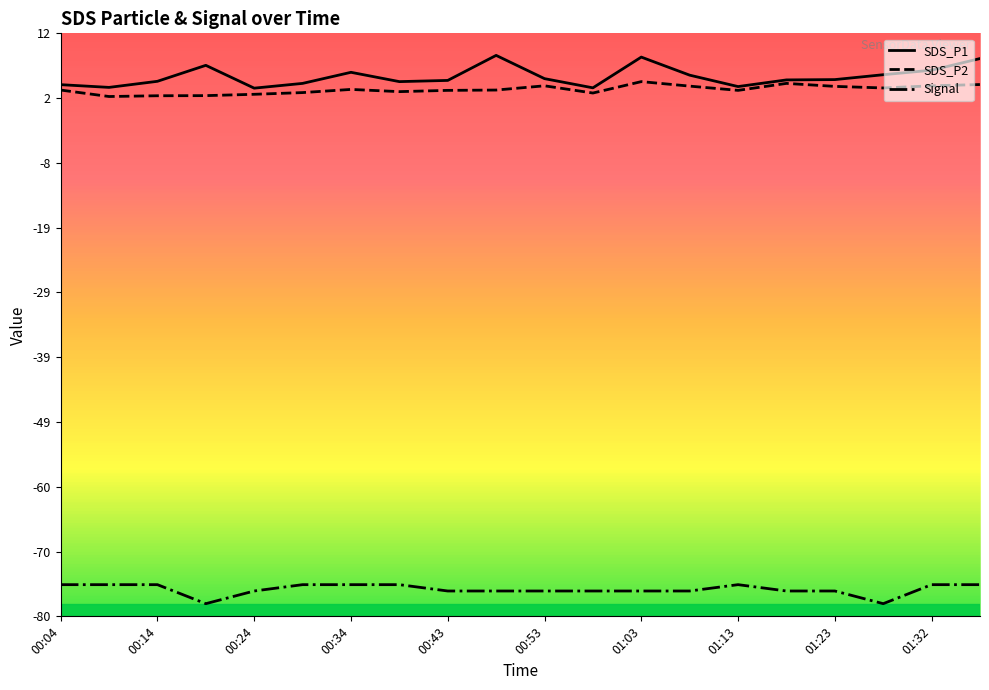

The value of Signal at 01:32 is -75.0. True or false?

True